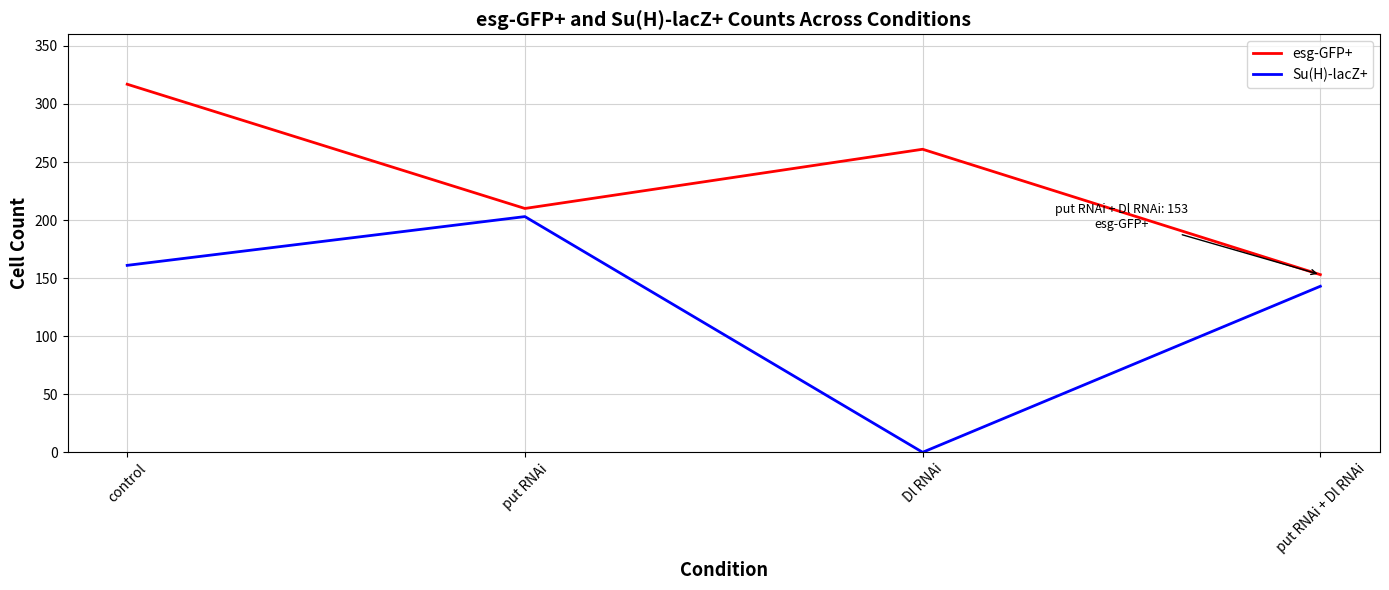

Reading right to left, extract all data points from this chart.

esg-GFP+: 153	261	210	317
Su(H)-lacZ+: 143	0	203	161